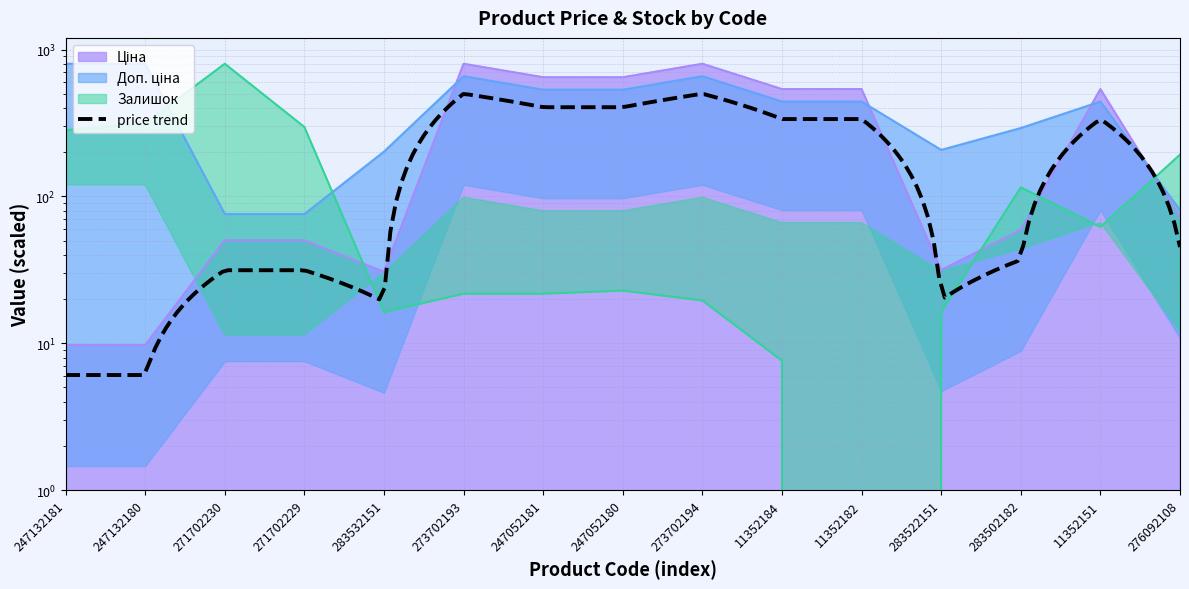

What is the label of the 13th point from the right?

271702230